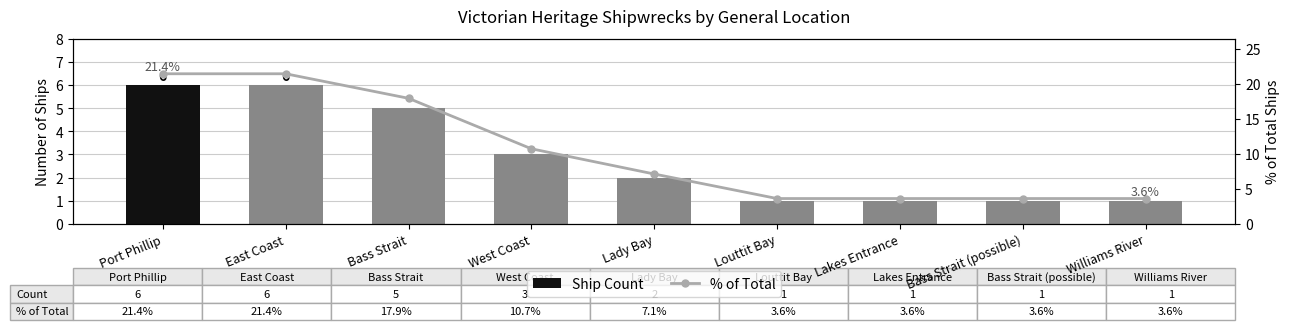

What is the minimum value for Ship Count?

1.0